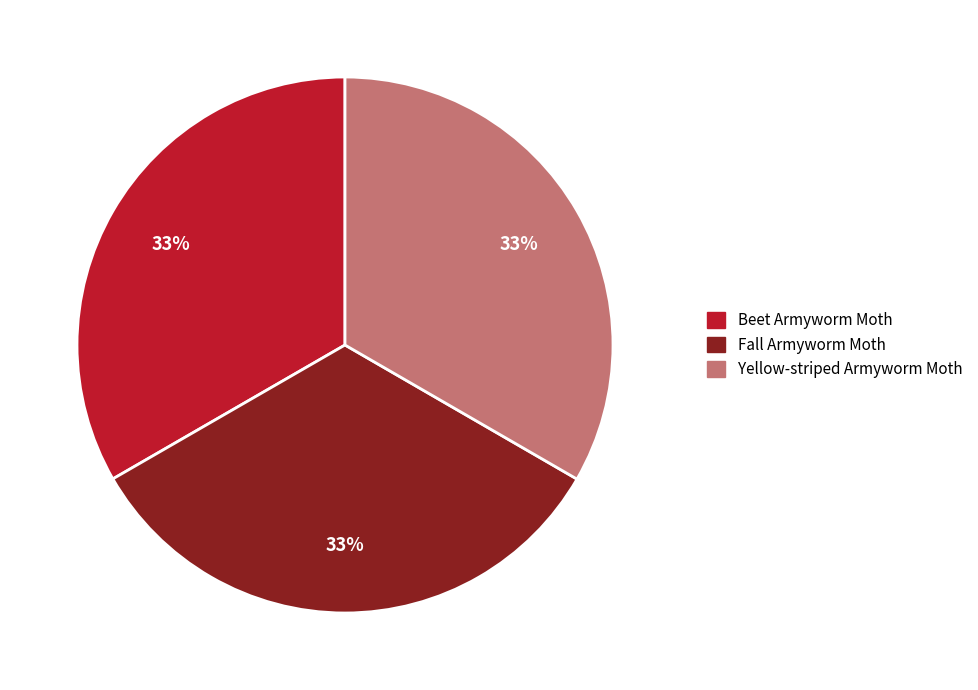

Does Yellow-striped Armyworm Moth account for over 50% of the chart?

No